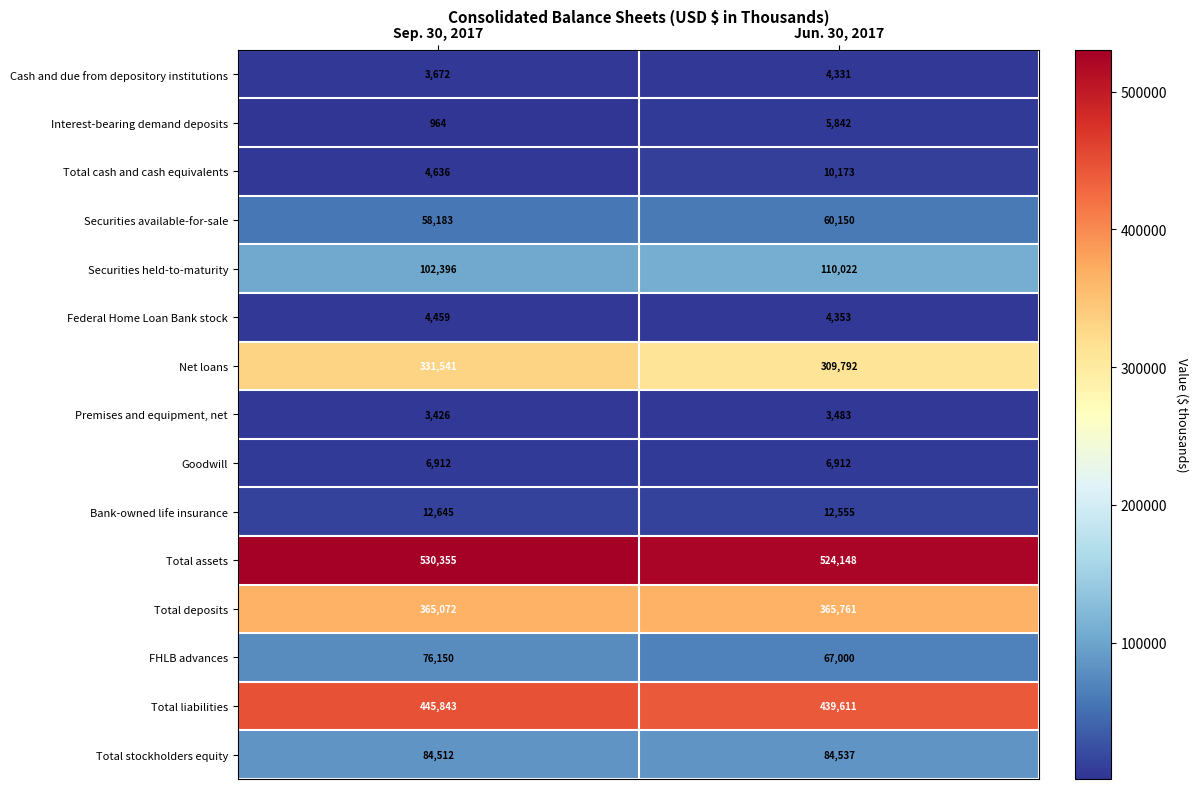

How many distinct data groups are displayed?

15